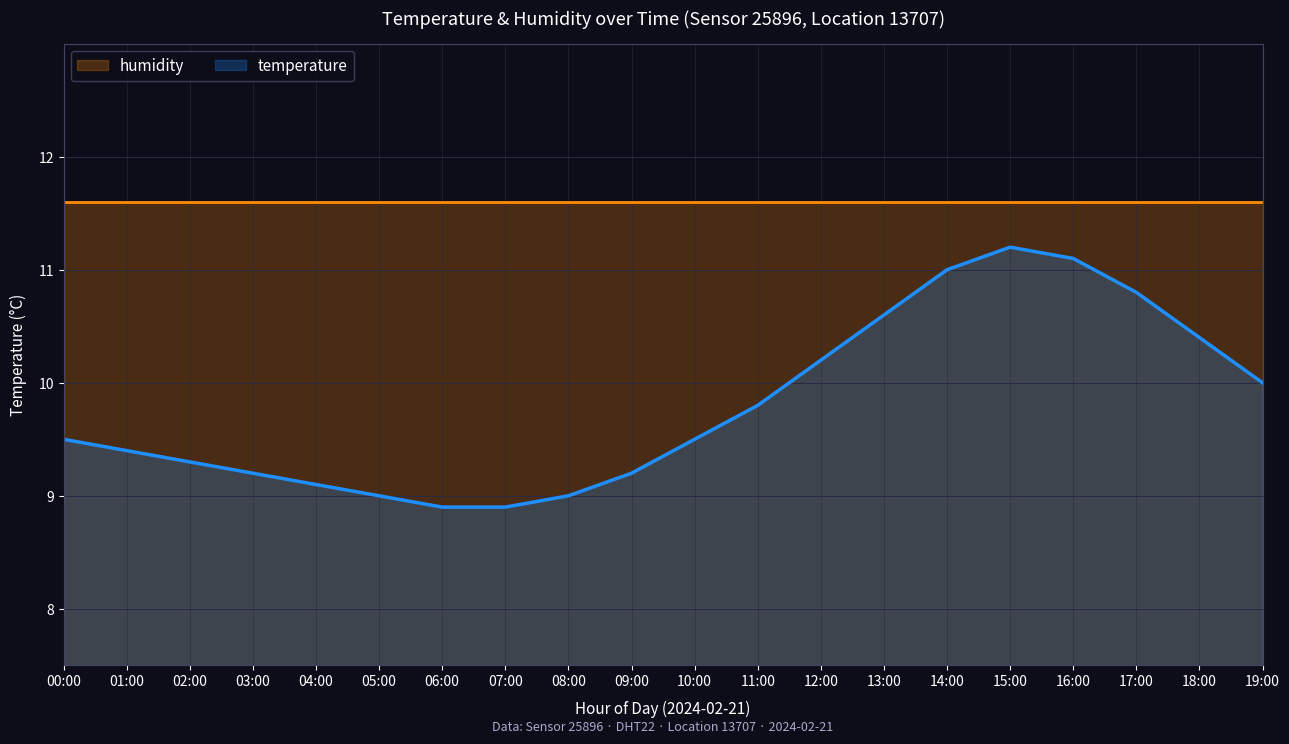

What is the difference between the maximum and minimum values?

2.3